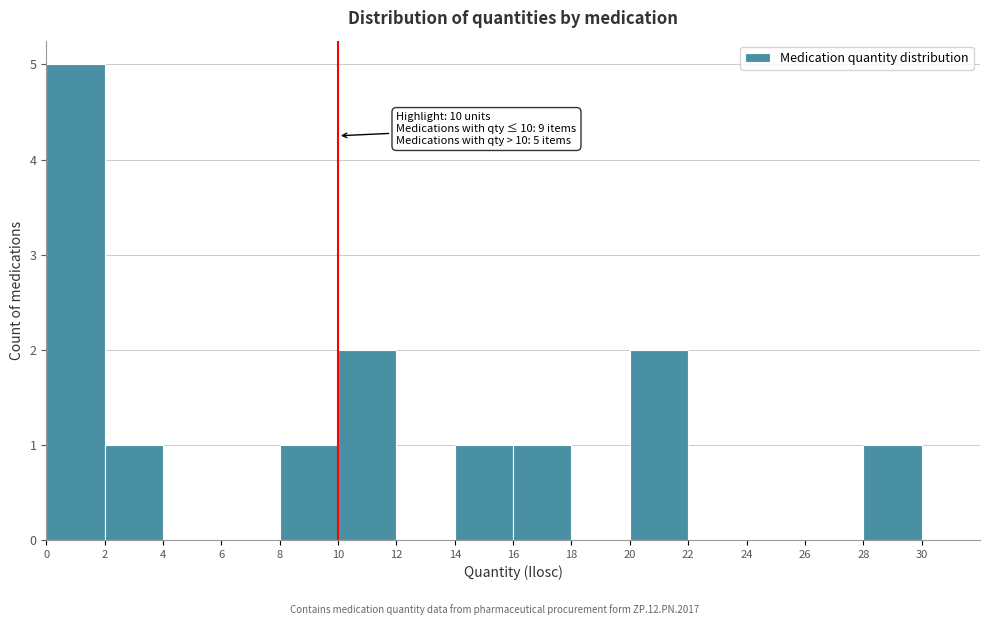

Over which range of the x-axis is the bar tallest?

0 to 2